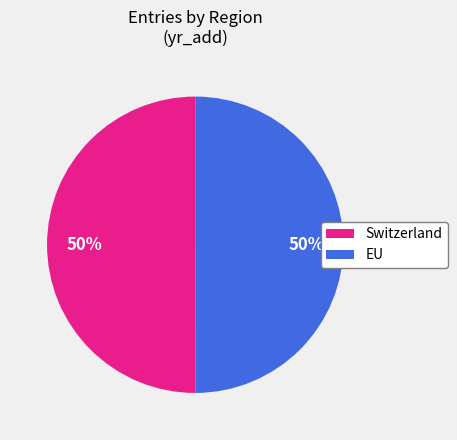

How many slices are in this pie chart?

2